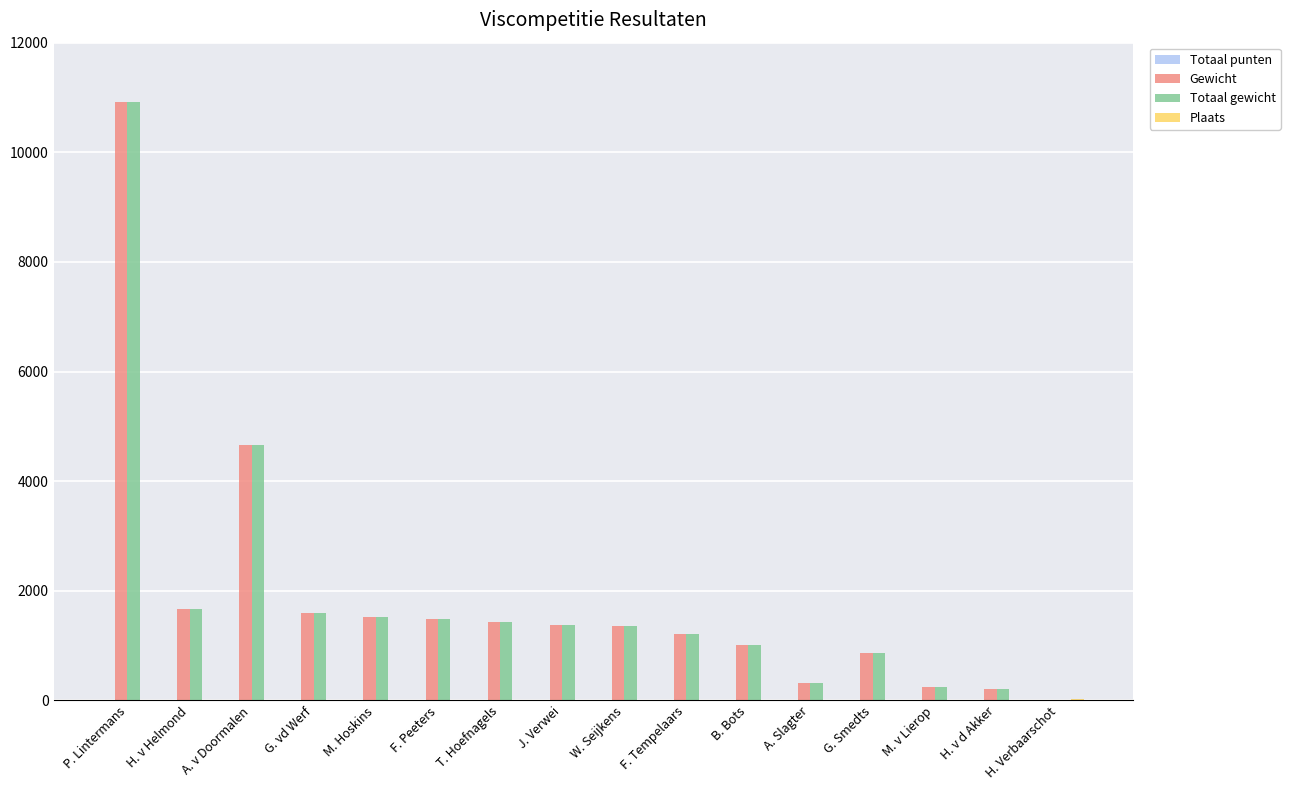

What is the total value across all series at M. v Lierop?

511